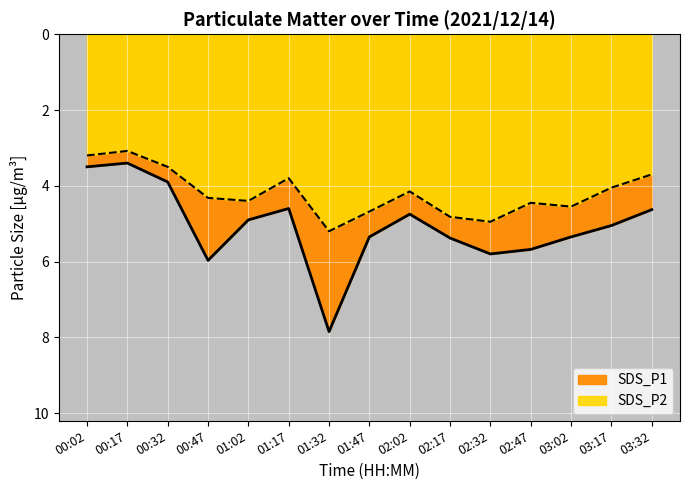

What is the label of the 8th point from the right?

01:47